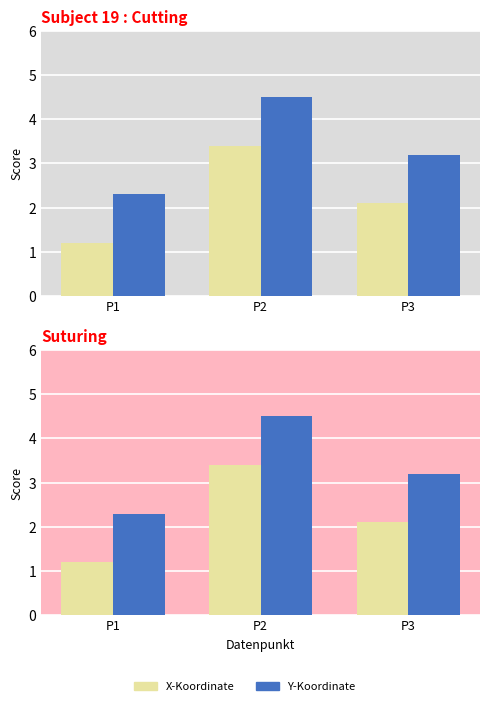

Rank the series by their maximum value, from lowest to highest.

X-Koordinate, Y-Koordinate